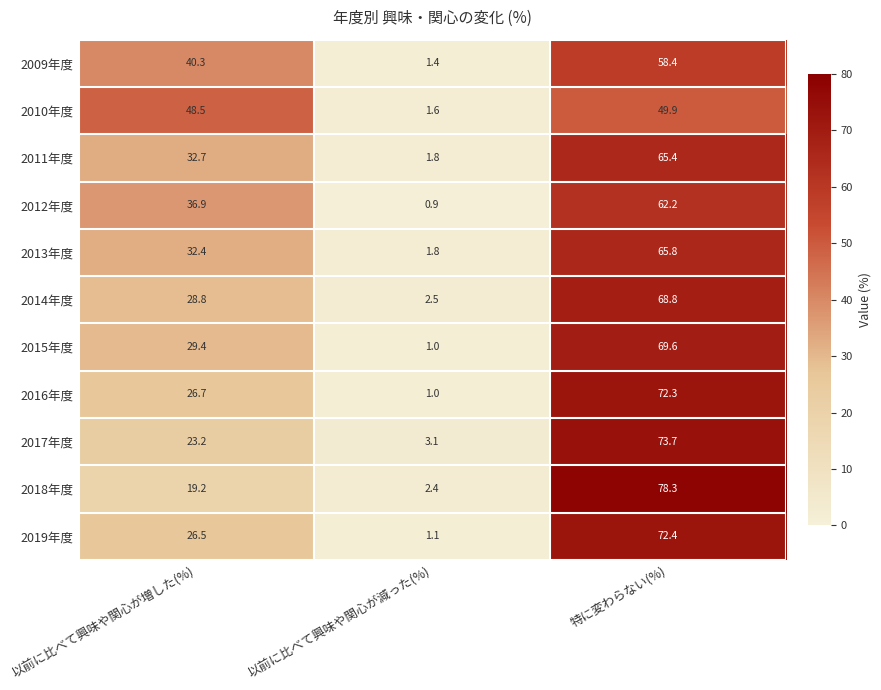

Count the number of categories in the chart.

3